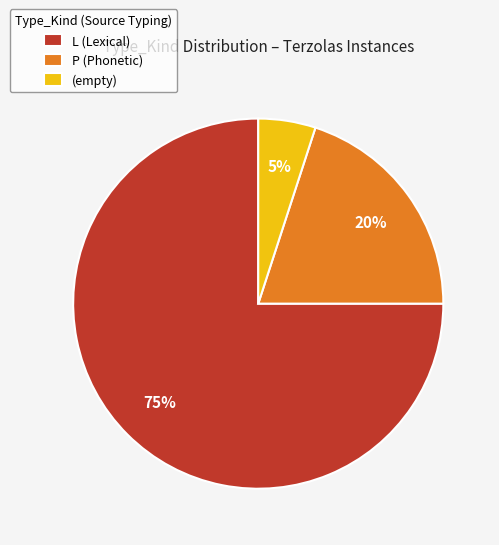

To the nearest percent, what percentage of the pie is P (Phonetic)?

20%